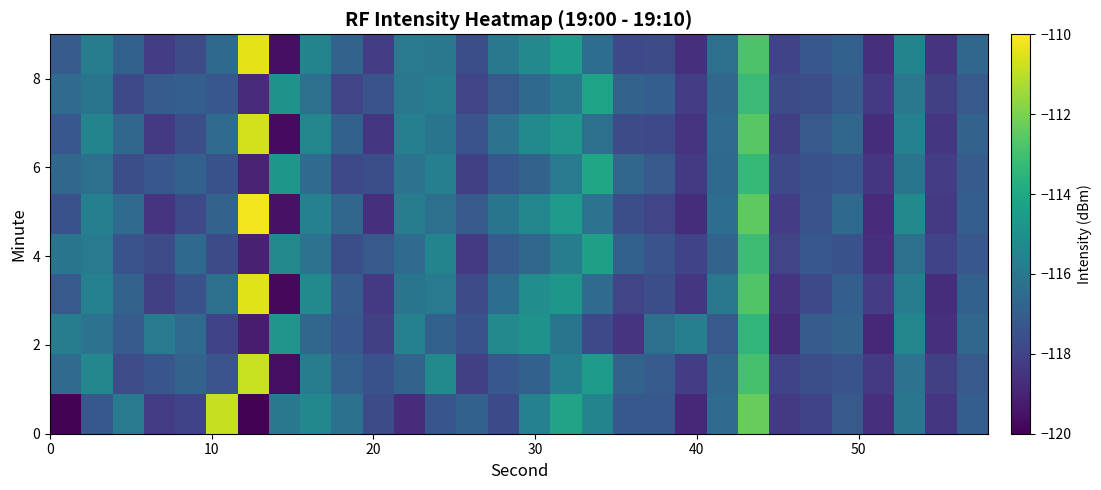

What is the maximum value shown in the chart?

-110.2